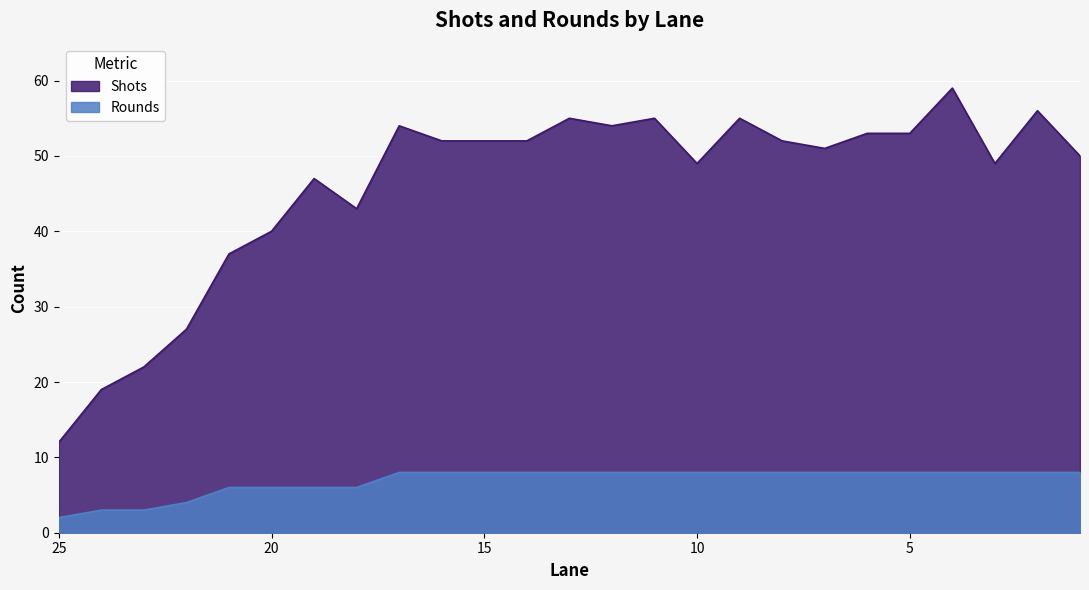

At 12, list the series in order from smallest to largest.

Rounds, Shots